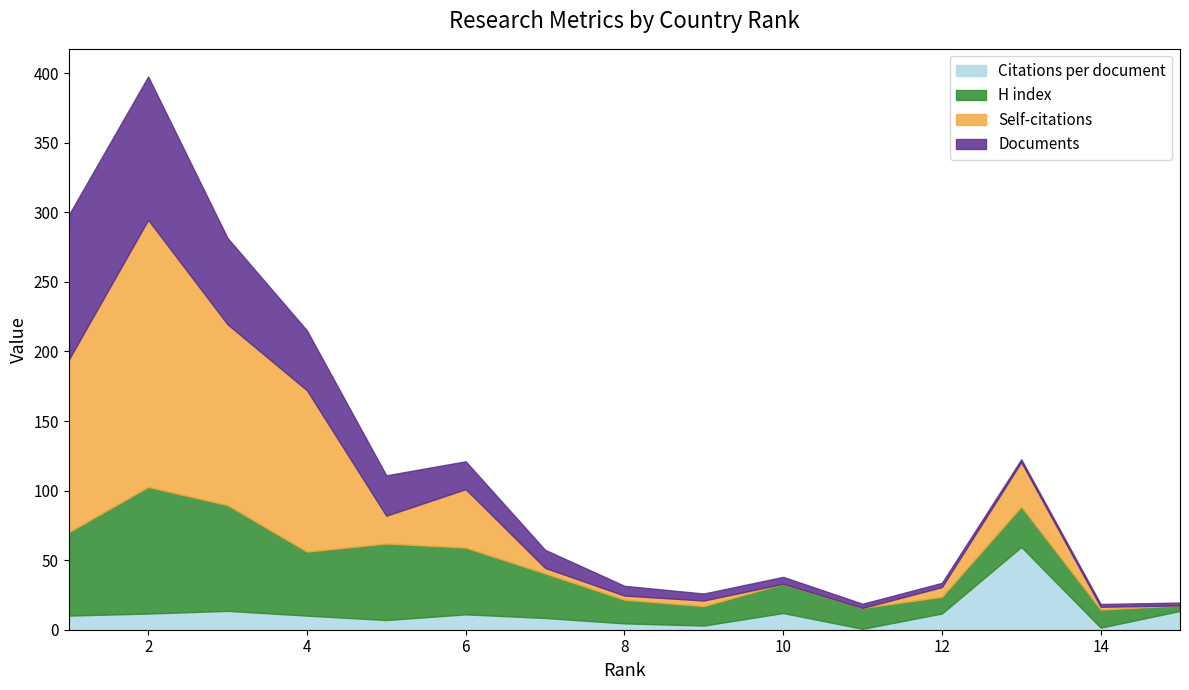

Which series has the largest range (max minus min)?

Self-citations